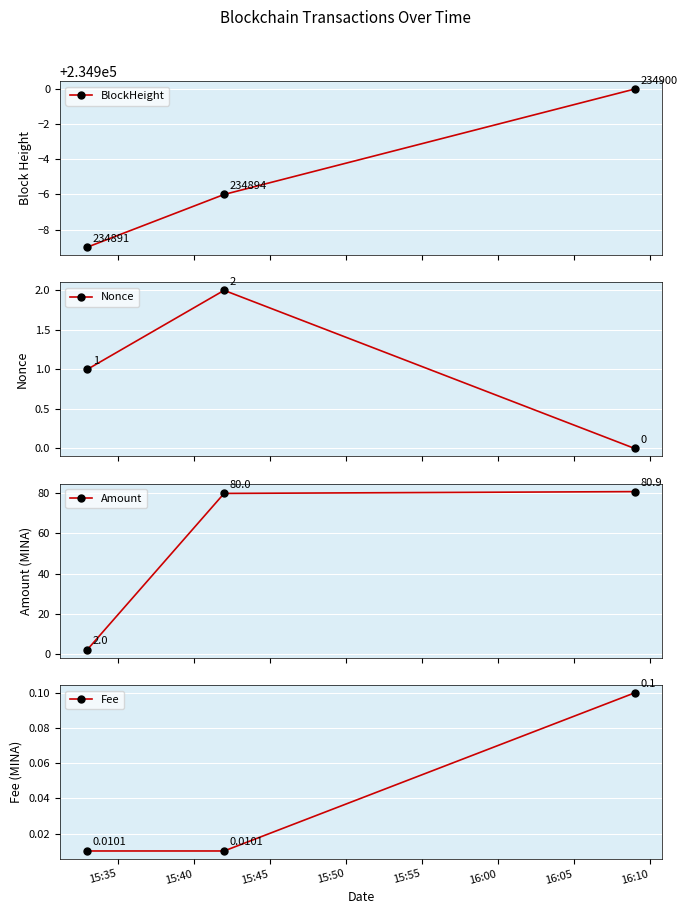

At which category does the chart reach its peak across all series?

15:45